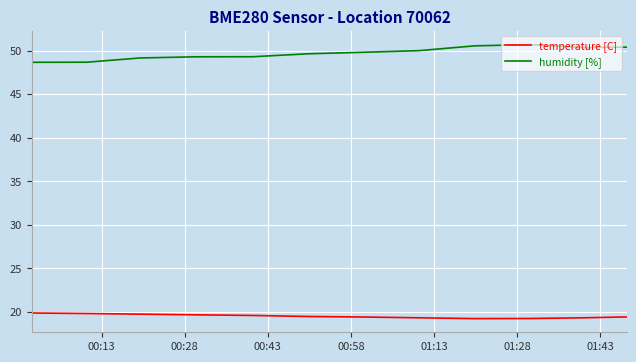

List the series in order of their peak value, highest first.

humidity [%], temperature [C]